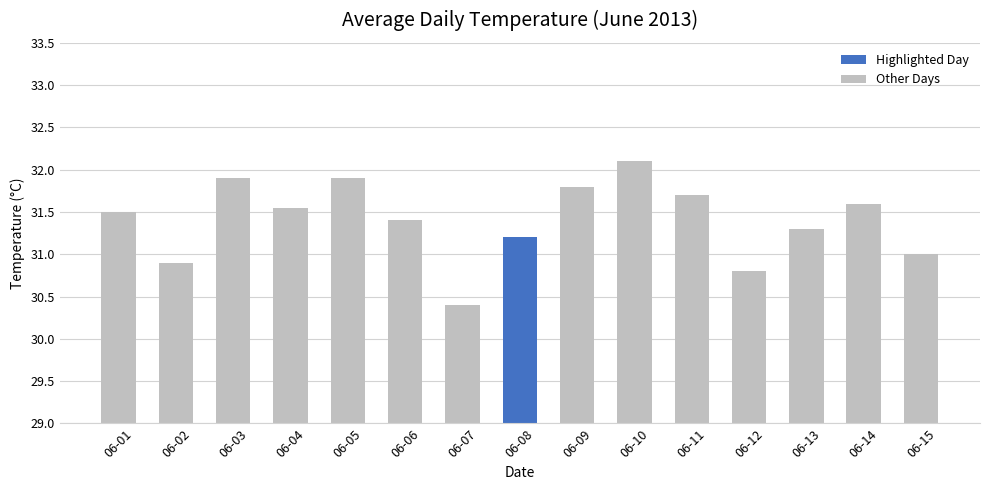

What is the value of the 9th bar from the left?

31.8